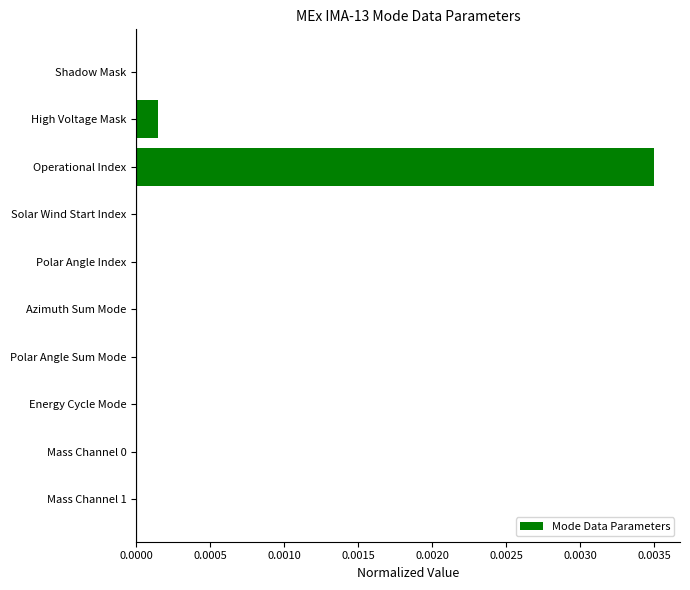

Which category has the highest value across all series?

Operational Index